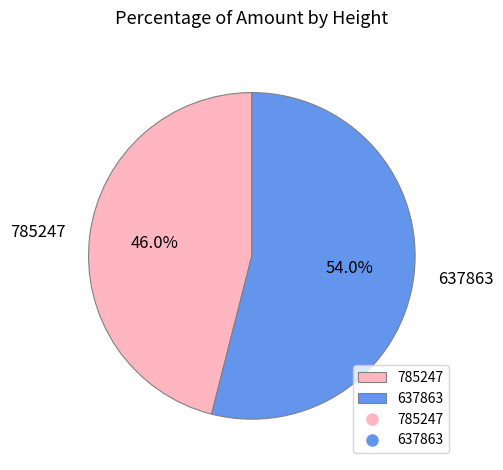

Which slice is the smallest?

785247